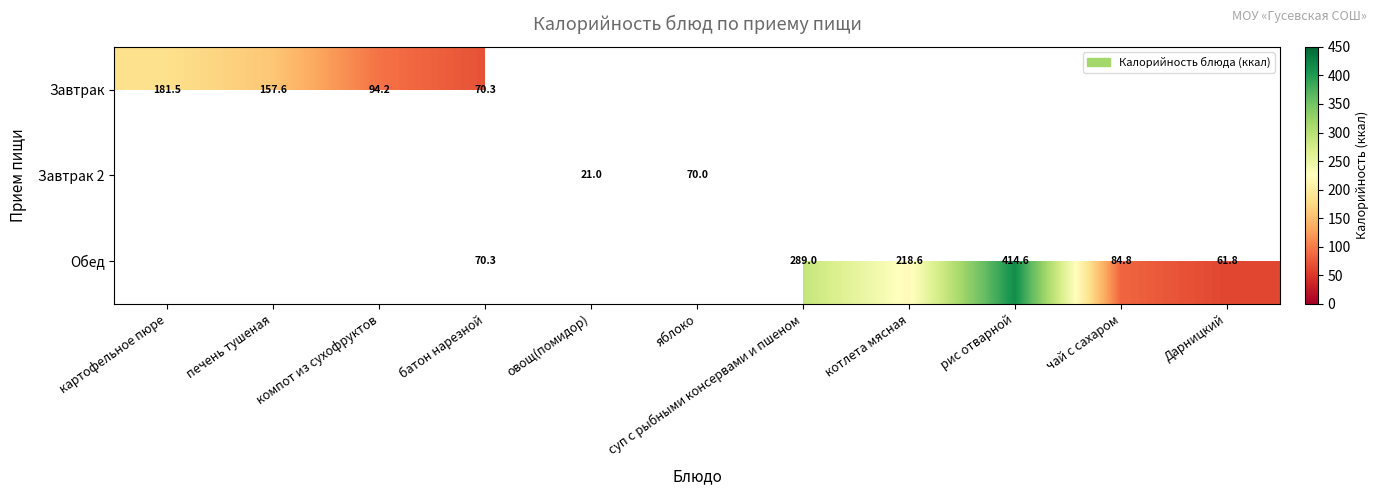

Which label corresponds to the largest value in the chart?

рис отварной